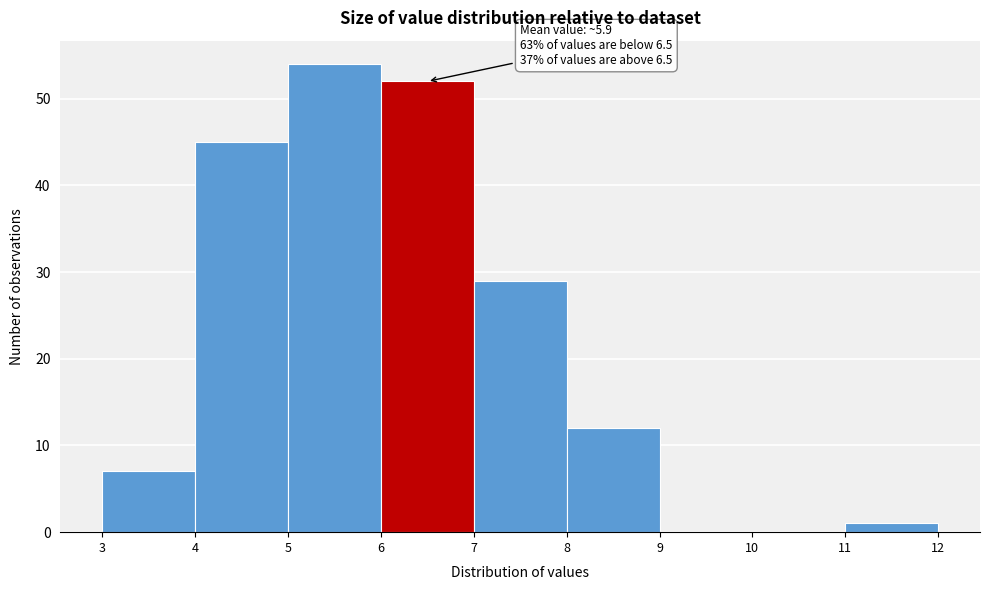

Which range on the x-axis has the tallest bar?

5 to 6